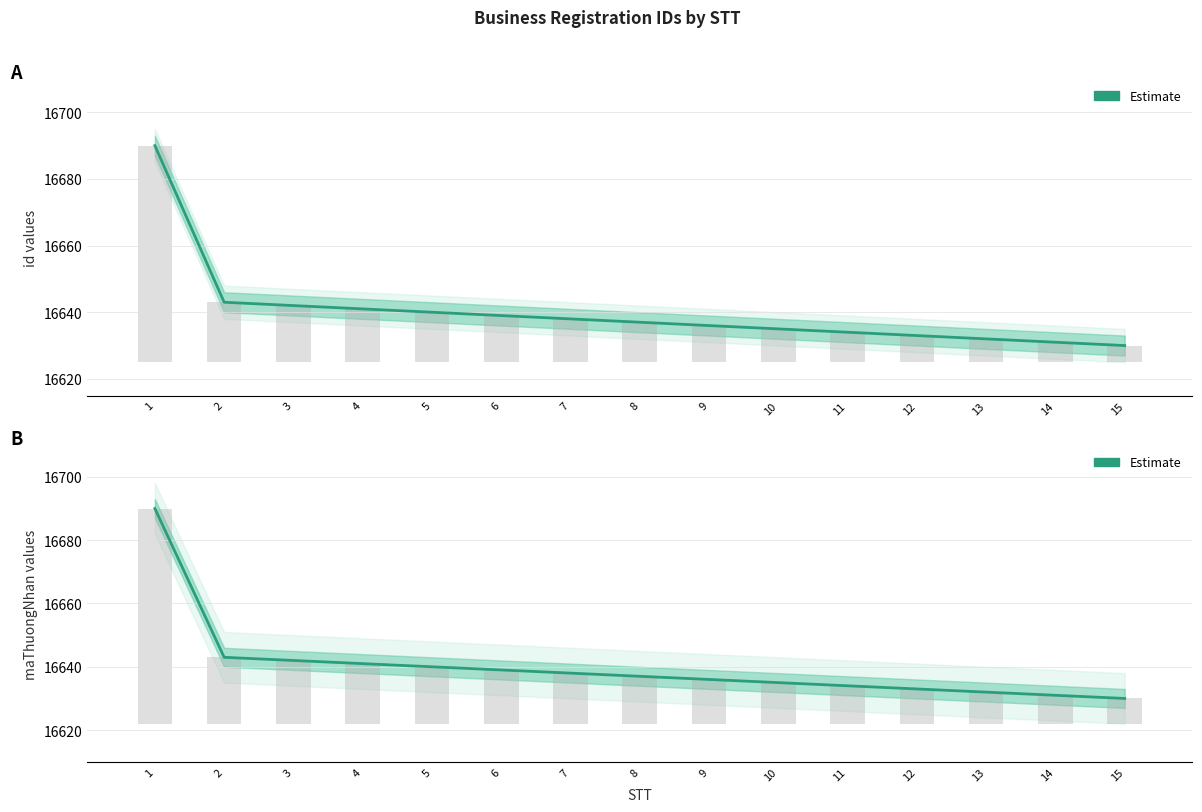

At which category is the sum across all series the highest?

1